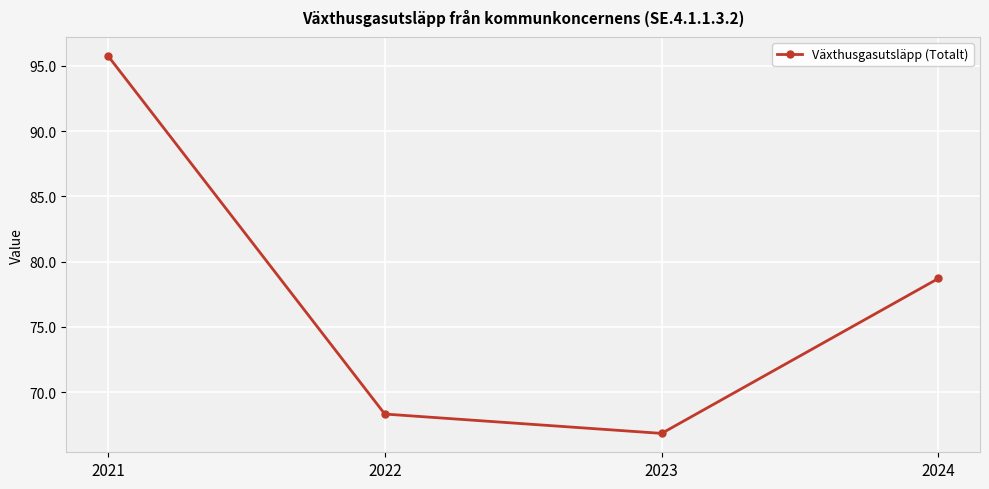

How many lines are shown in the chart?

1